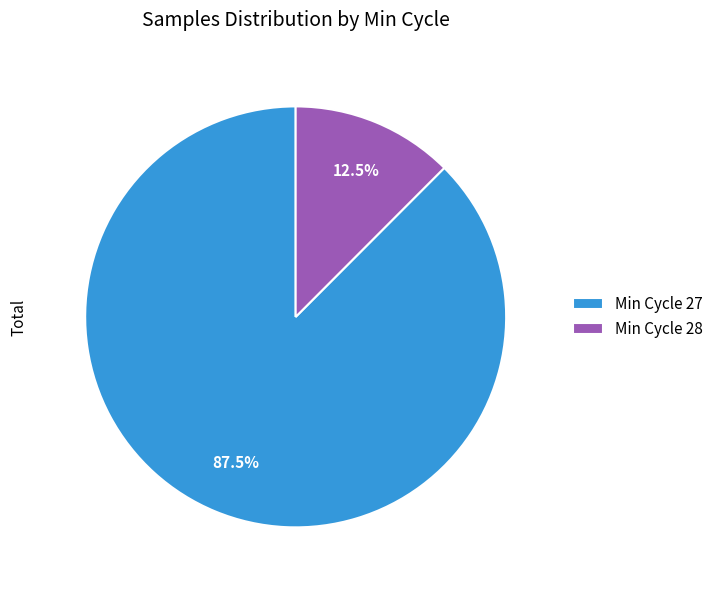

How many segments does this pie chart have?

2